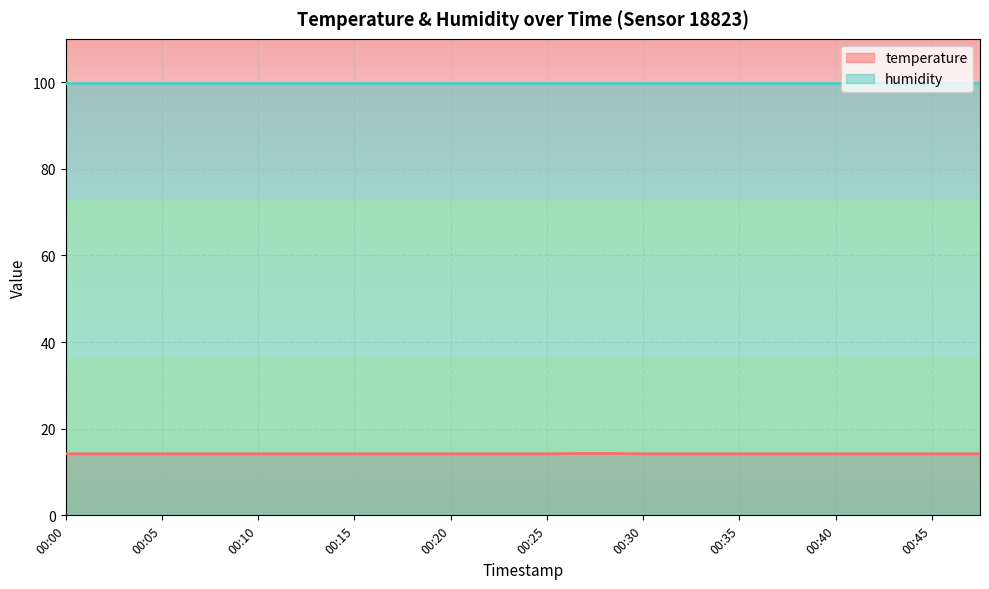

Which label corresponds to the smallest value in the chart?

00:00